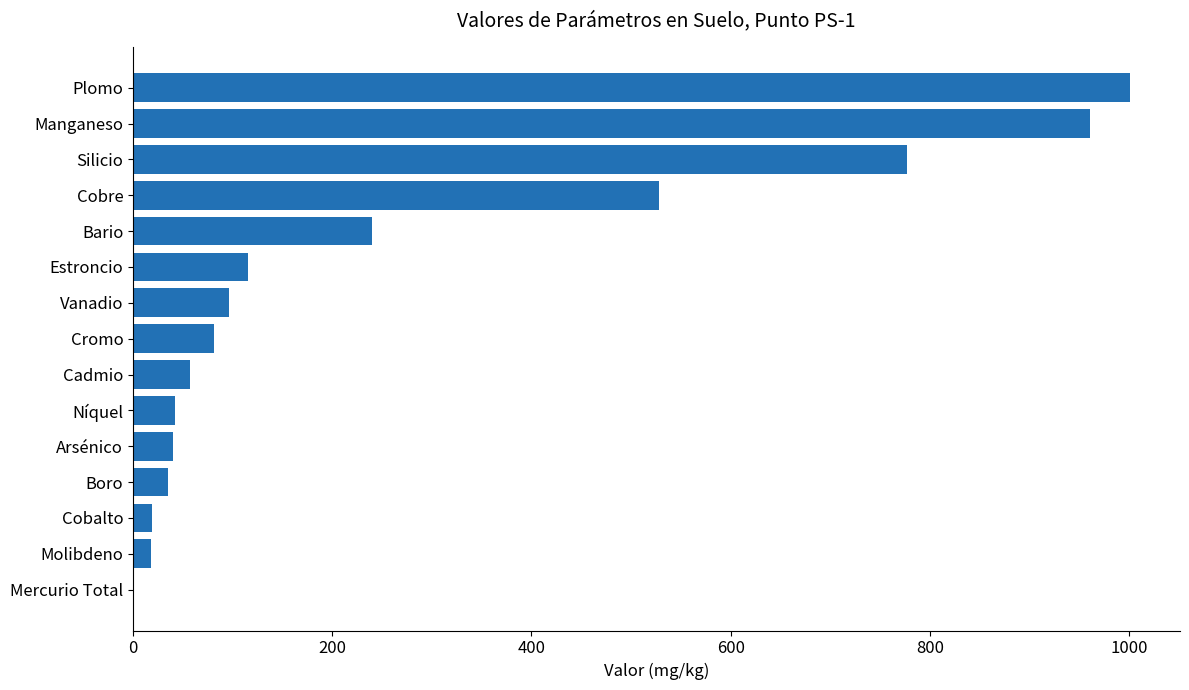

What is the greatest value displayed?

1001.0